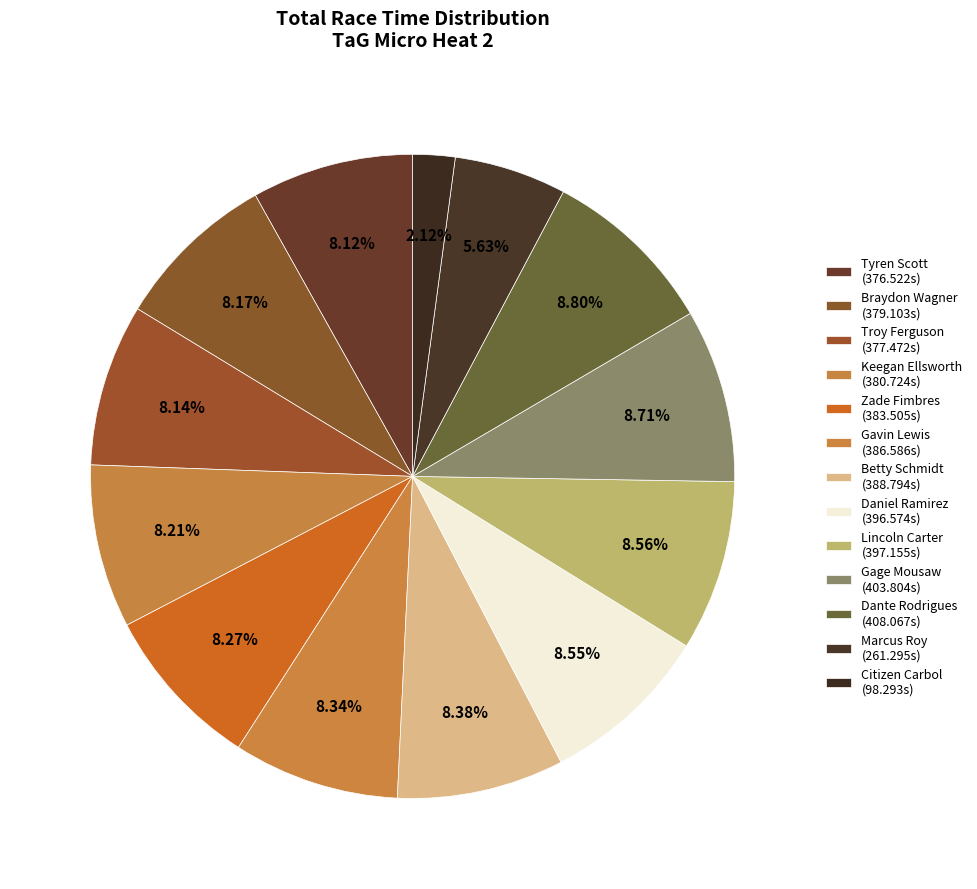

Does Betty Schmidt account for over 50% of the chart?

No